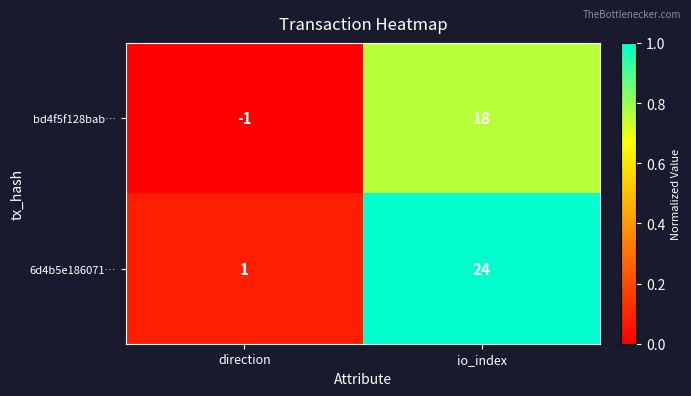

What is the sum of the bd4f5f128bab… values at direction and io_index?

17